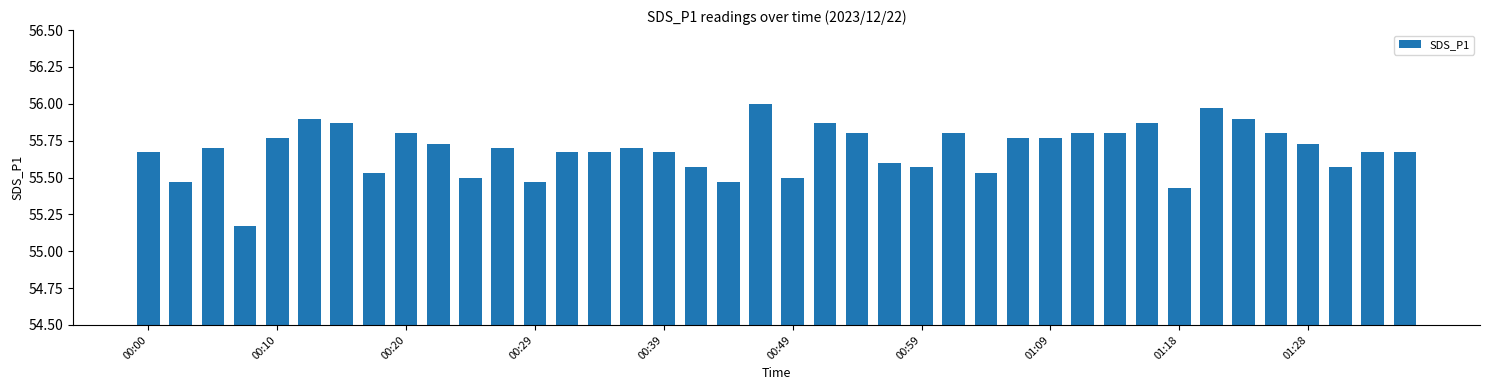

What is the difference between the maximum and minimum values?

0.8